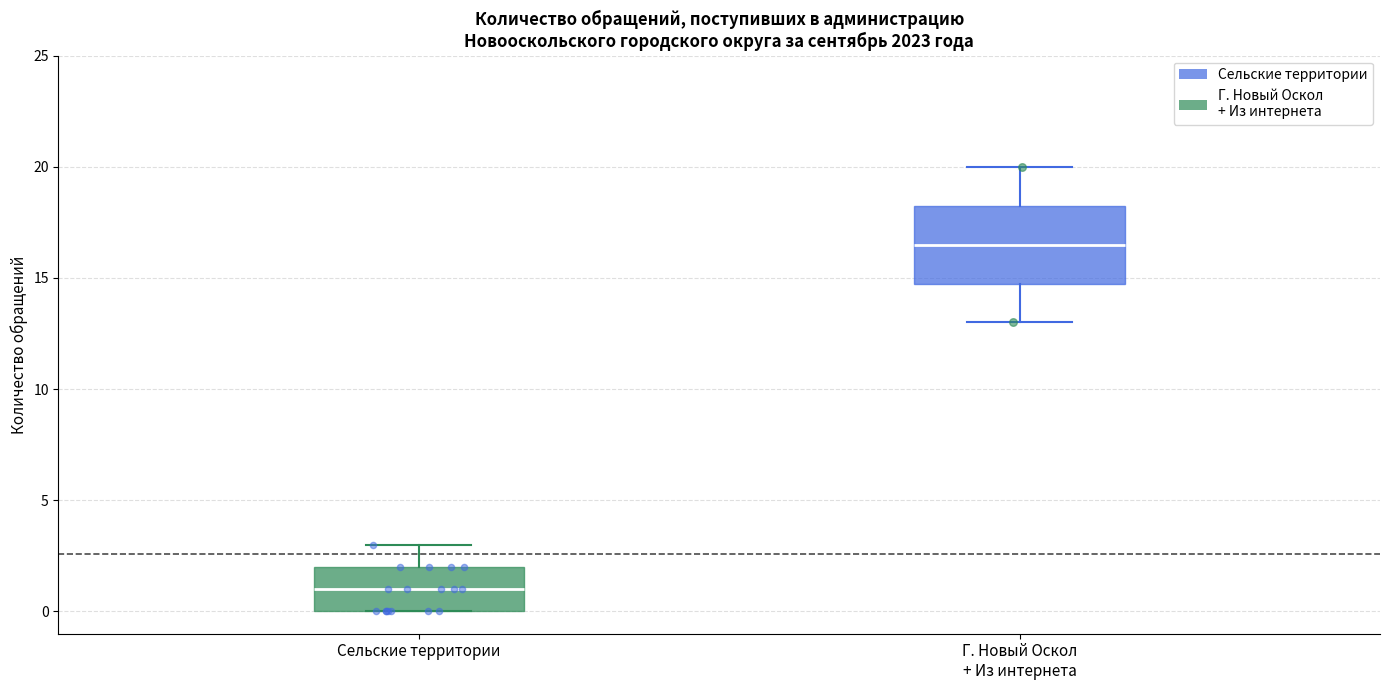

Comparing the boxes themselves (not the whiskers), which one is the tallest?

Г. Новый Оскол + Из интернета